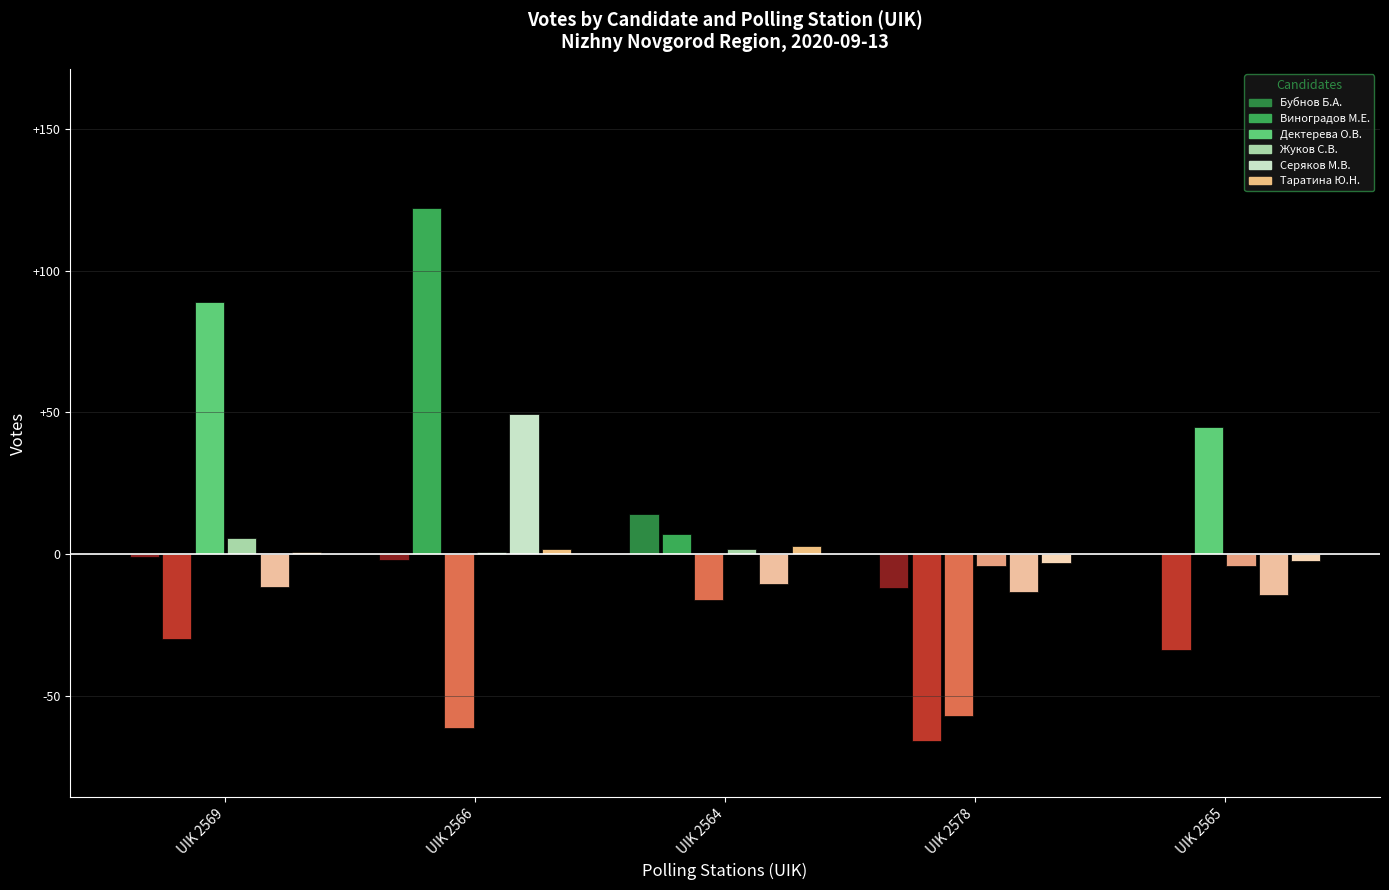

How many distinct data groups are displayed?

6